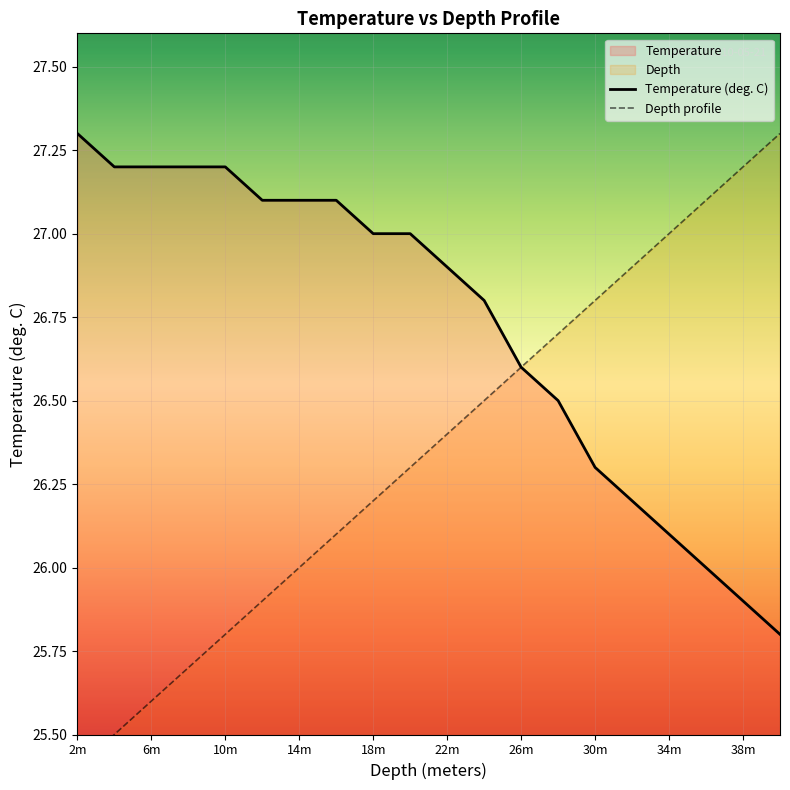

Which category has the highest value in the Temperature (deg. C) series?

2m